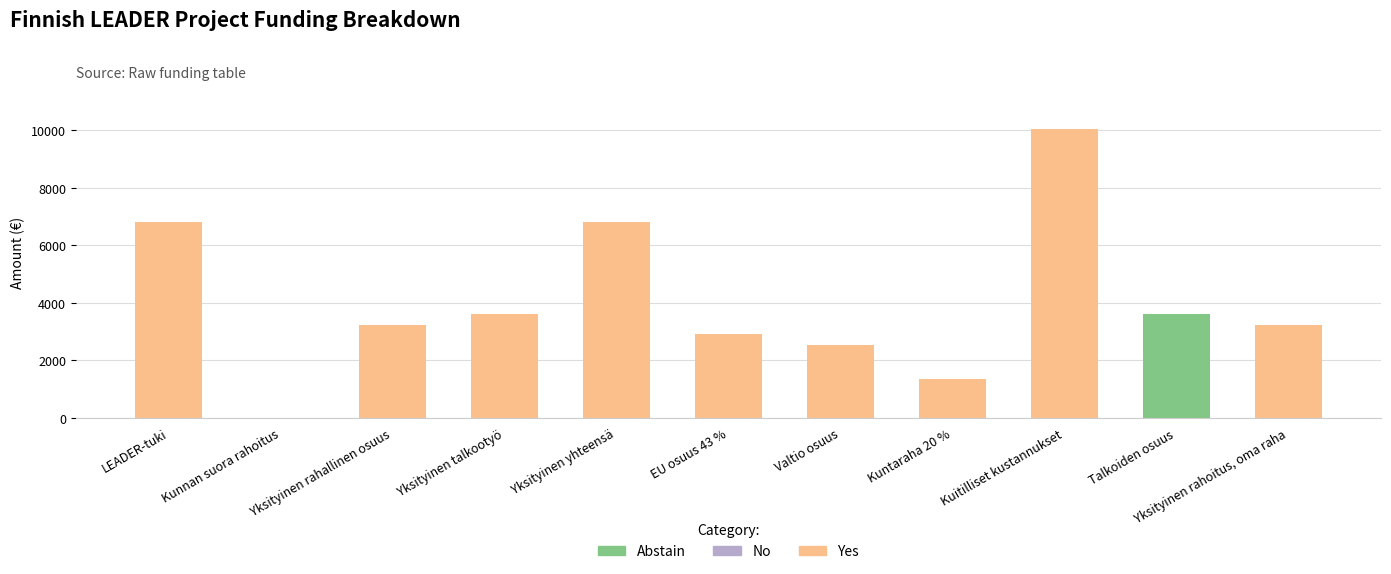

What is the difference between the Yes values at Yksityinen talkootyö and Yksityinen yhteensä?

3225.0